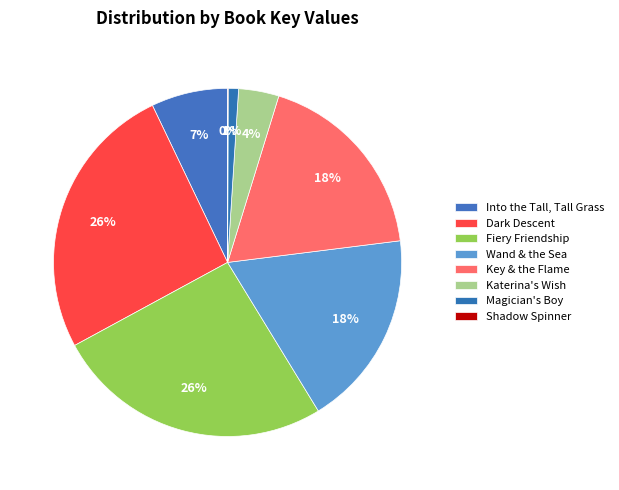

To the nearest percent, what is the combined percentage of Magician's Boy and Shadow Spinner?

1%